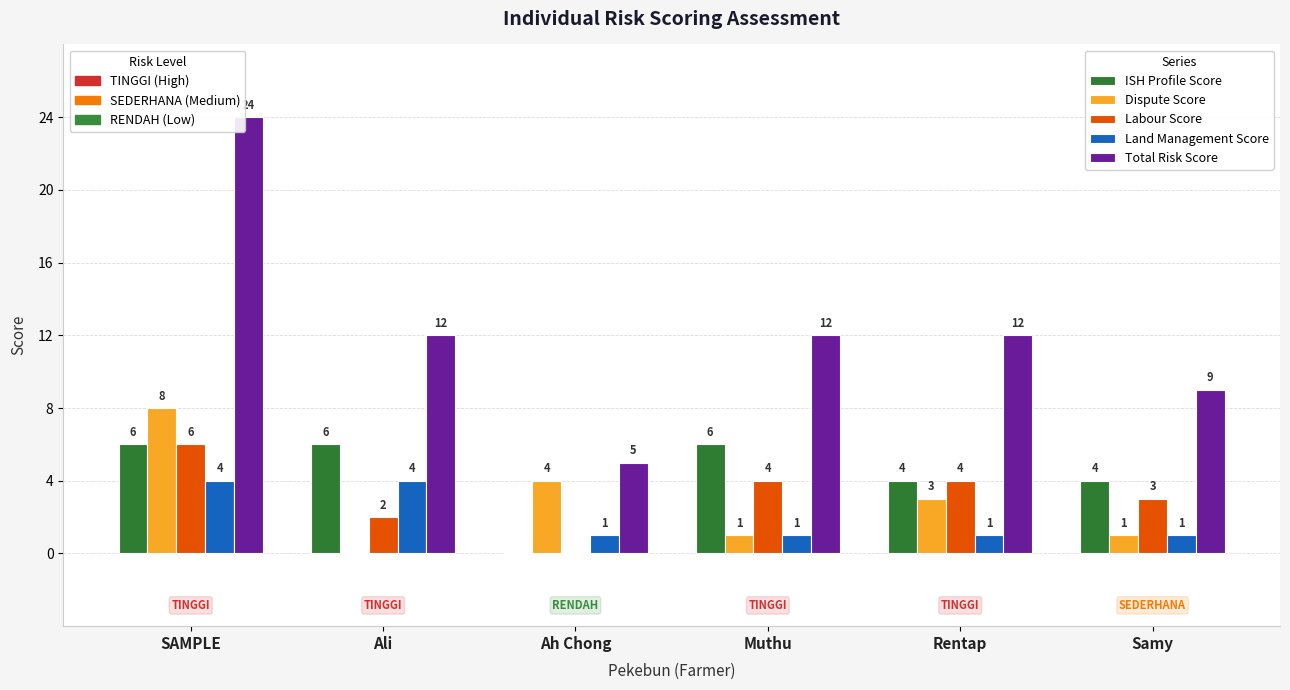

How many groups of bars are there?

6